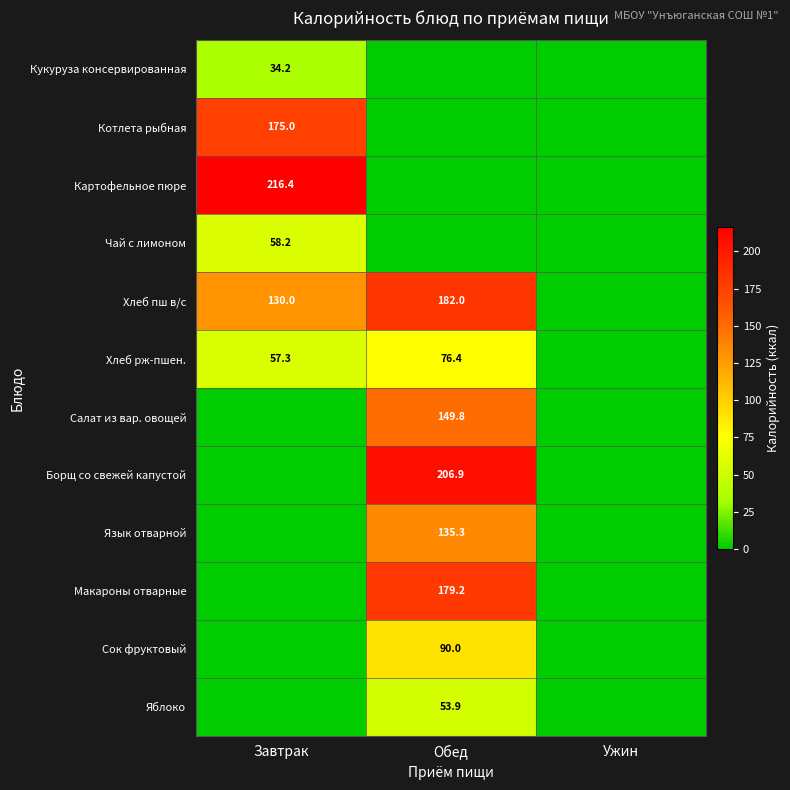

Is it true that Кукуруза консервированная equals 22.9 at Завтрак?

False